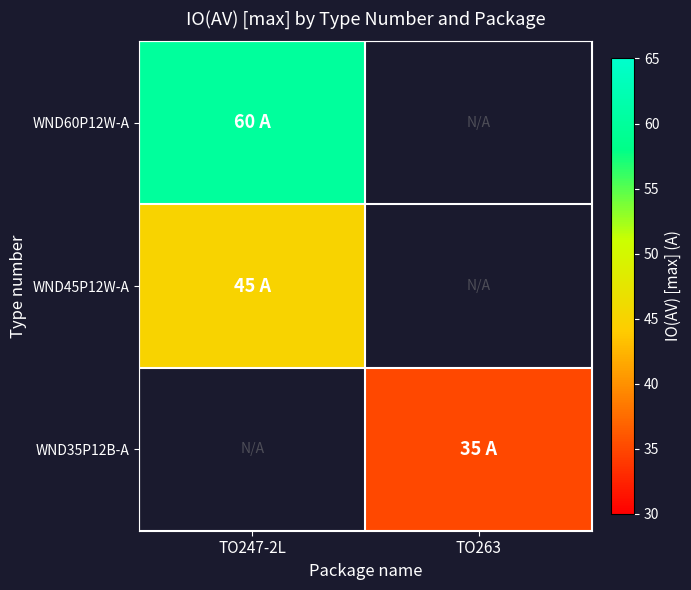

Is it true that WND45P12W-A equals 45.0 at TO247-2L?

True